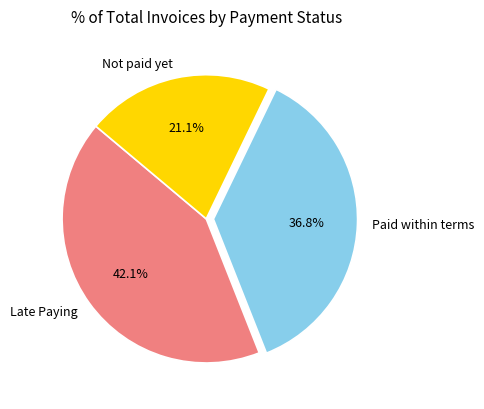

How many slices are in this pie chart?

3